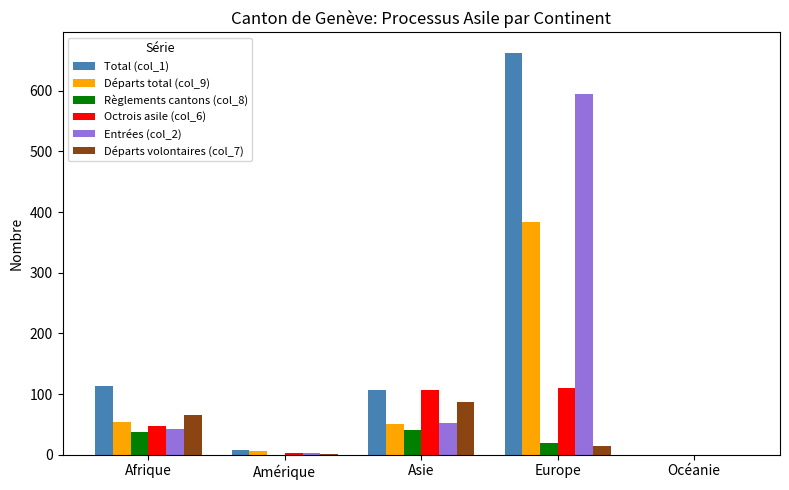

The Règlements cantons (col_8) series shows 20 at Asie. True or false?

False